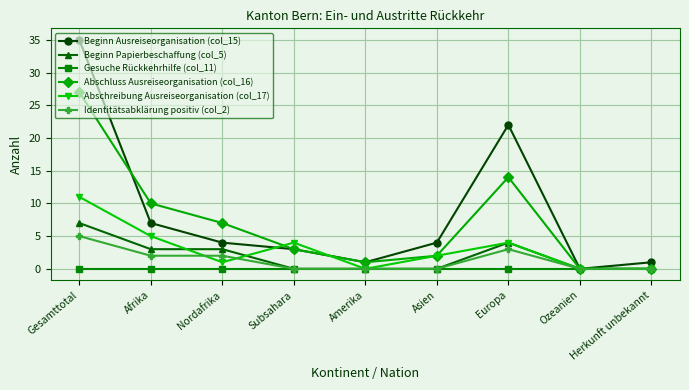

Is it true that Abschluss Ausreiseorganisation (col_16) equals 2 at Asien?

True